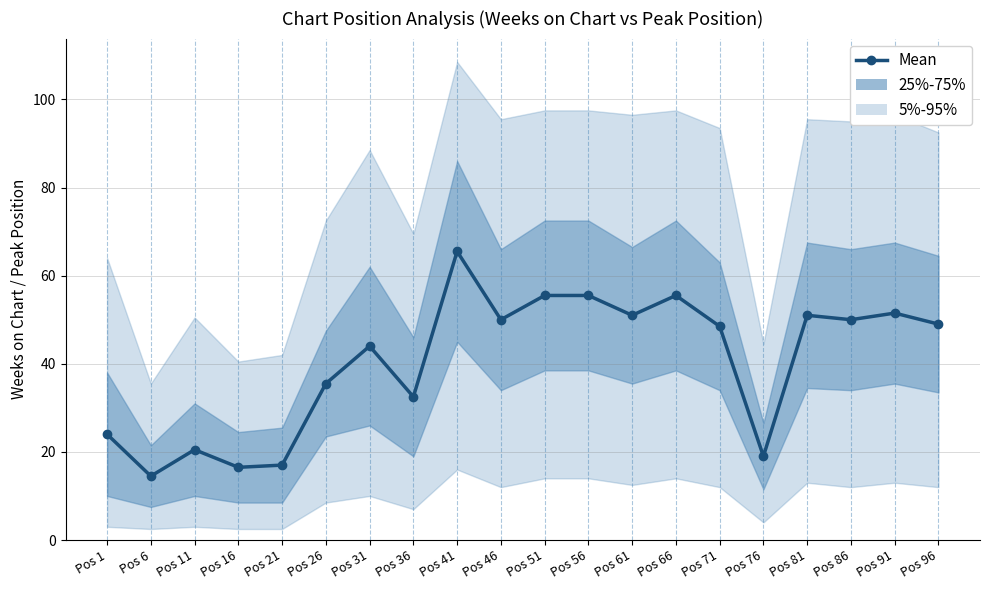

Rank the categories by value from highest to lowest.

Pos 41, Pos 51, Pos 56, Pos 66, Pos 91, Pos 61, Pos 81, Pos 46, Pos 86, Pos 96, Pos 71, Pos 31, Pos 26, Pos 36, Pos 1, Pos 11, Pos 76, Pos 21, Pos 16, Pos 6